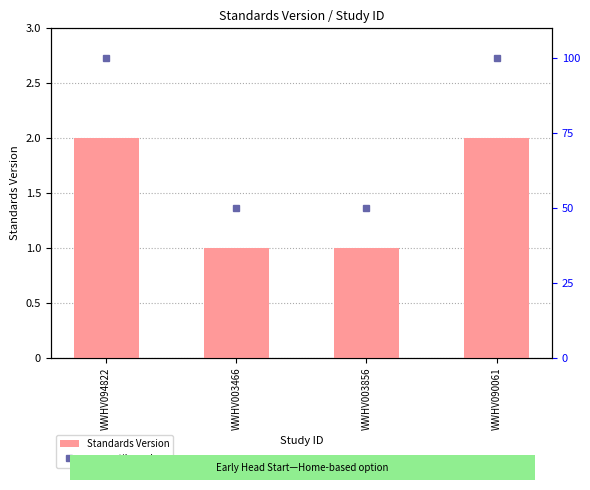

How many values in the percentile rank series are below 100?

2